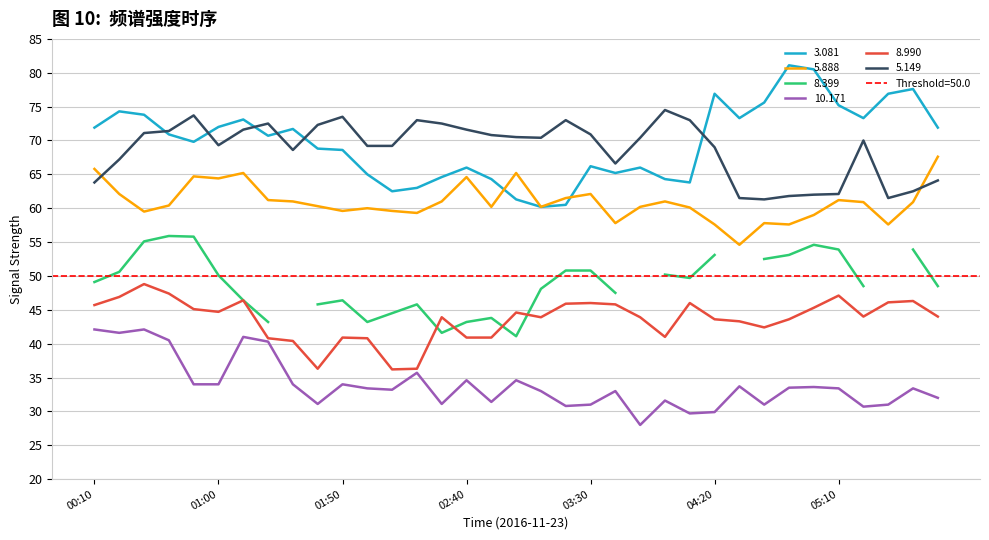

What is the sum of the   3.081 values at 03:40 and 03:00?

126.5